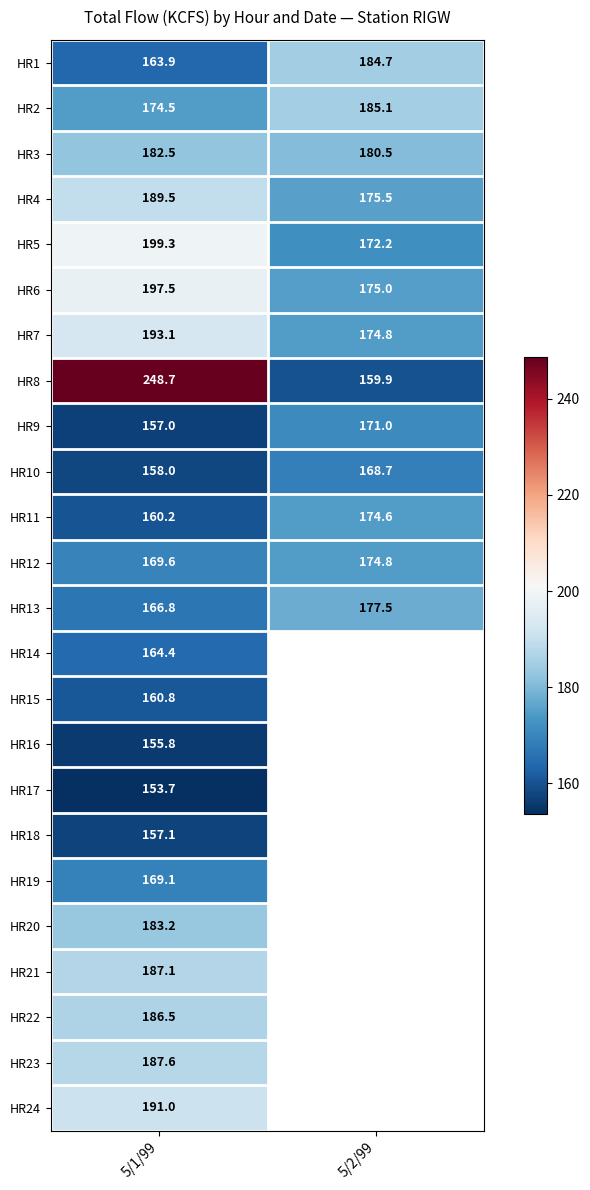

Is it true that HR4 equals 189.5 at 5/1/99?

True